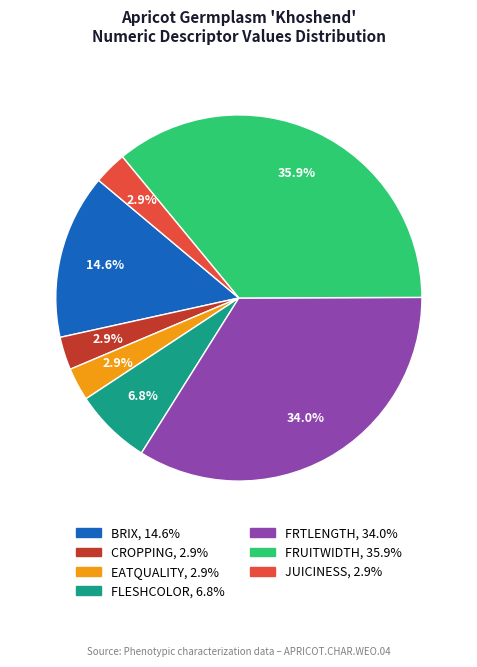

To the nearest percent, what percentage of the pie is FRTLENGTH?

34%